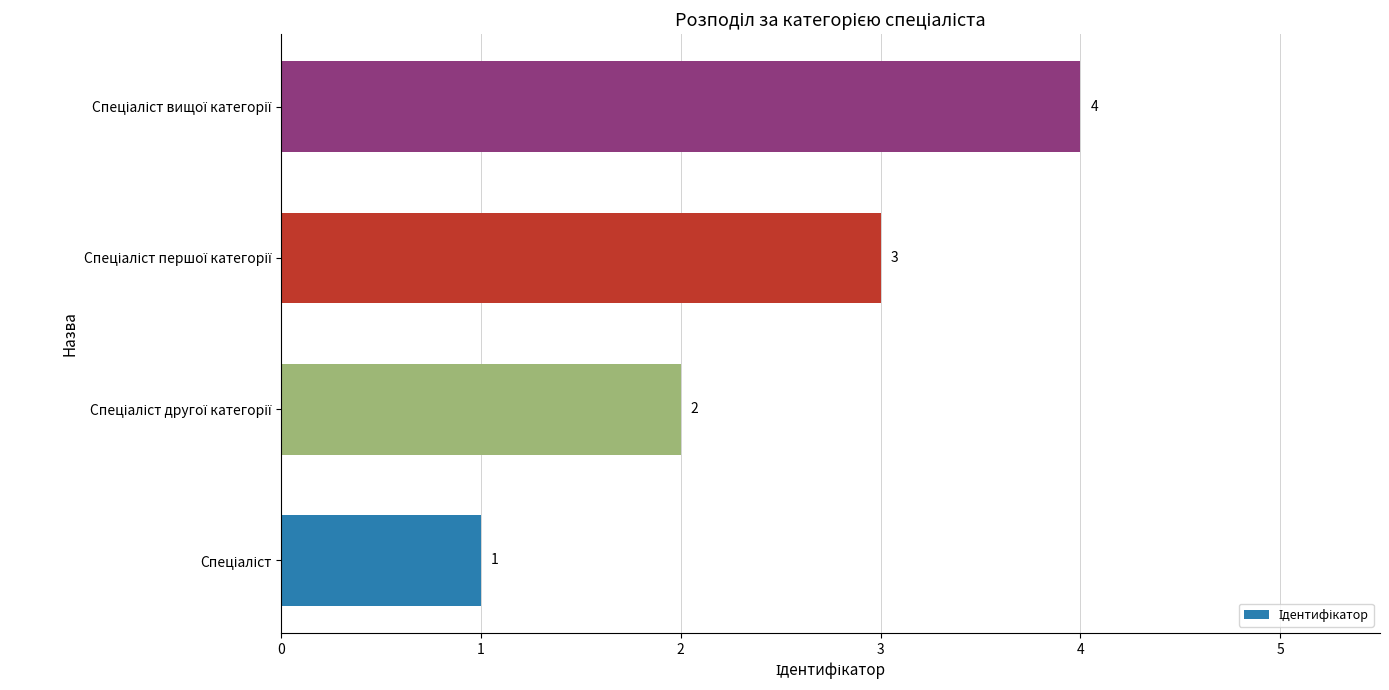

Count the values in the range 2 to 4.

3